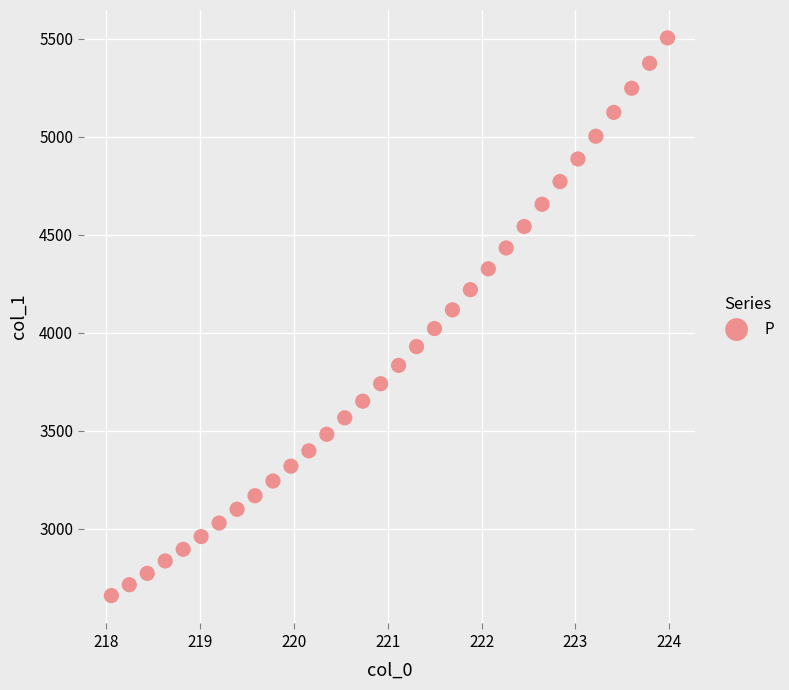

What is the range of X values (max minus min)?

5.9